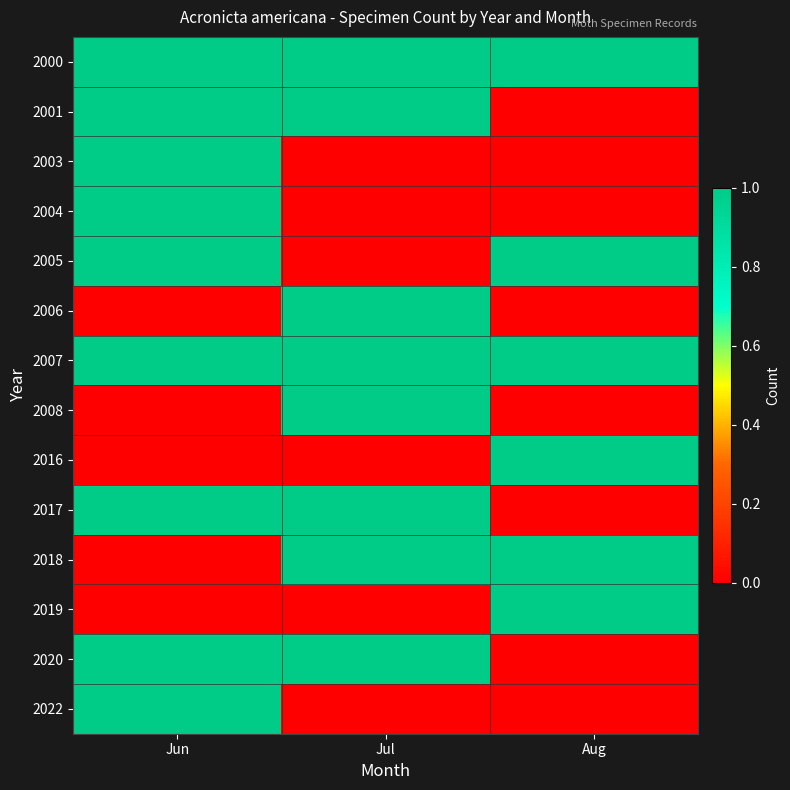

What is the difference between the highest and lowest values at Jul?

1